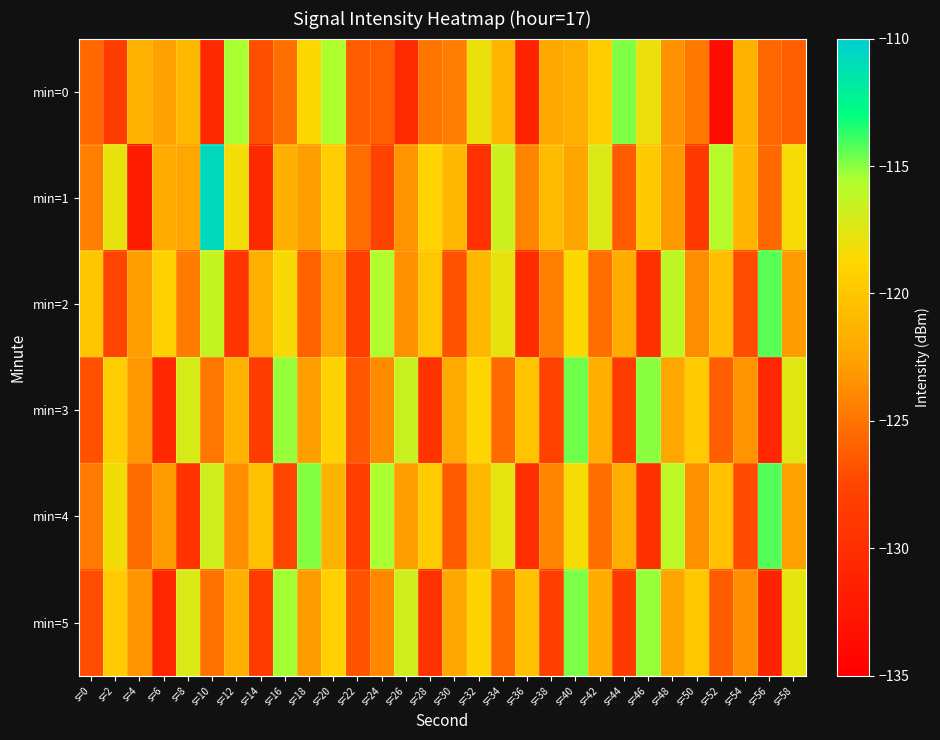

How many distinct data groups are displayed?

6